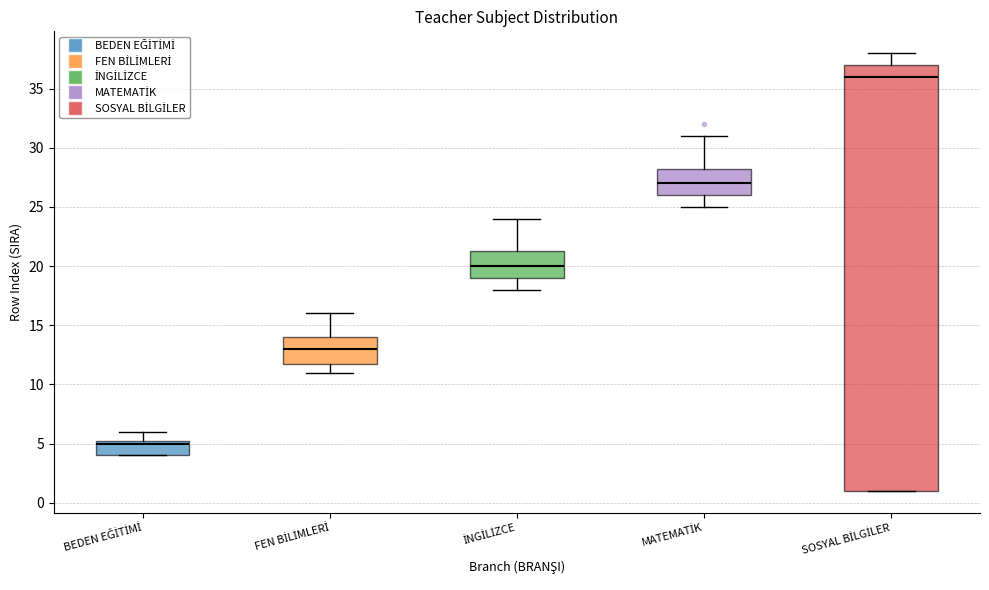

Where is the upper edge of the box for MATEMATİK on the y-axis? The values are not printed on the chart, so give them approximately, as read against the axis.

28.5